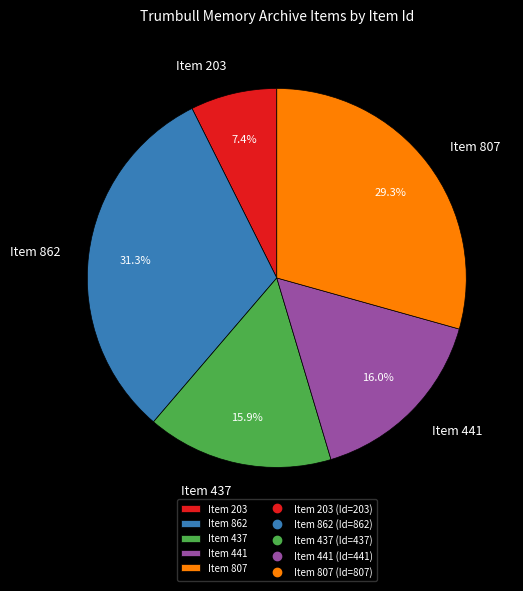

Does Item 807 represent more than half of the total?

No